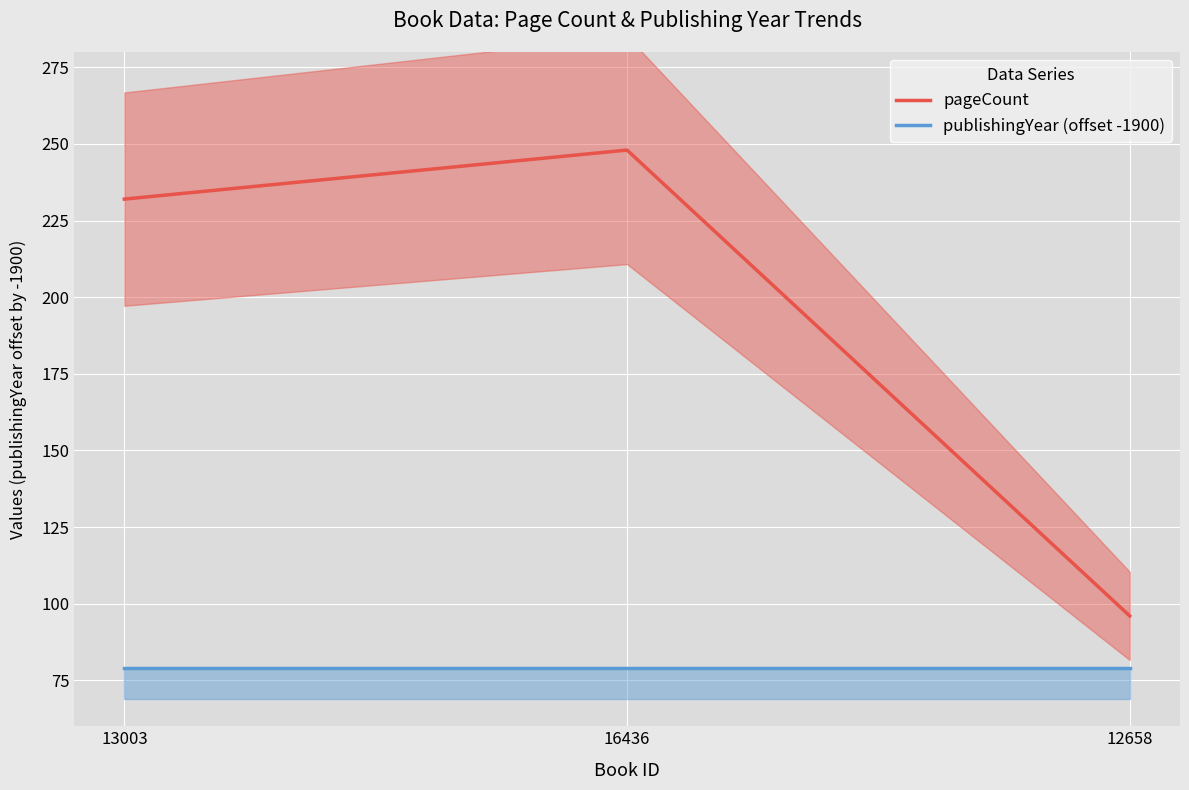

Reading left to right, transcribe all the data shown in this chart.

pageCount: 13003=232	16436=248	12658=96
publishingYear (offset -1900): 13003=79	16436=79	12658=79